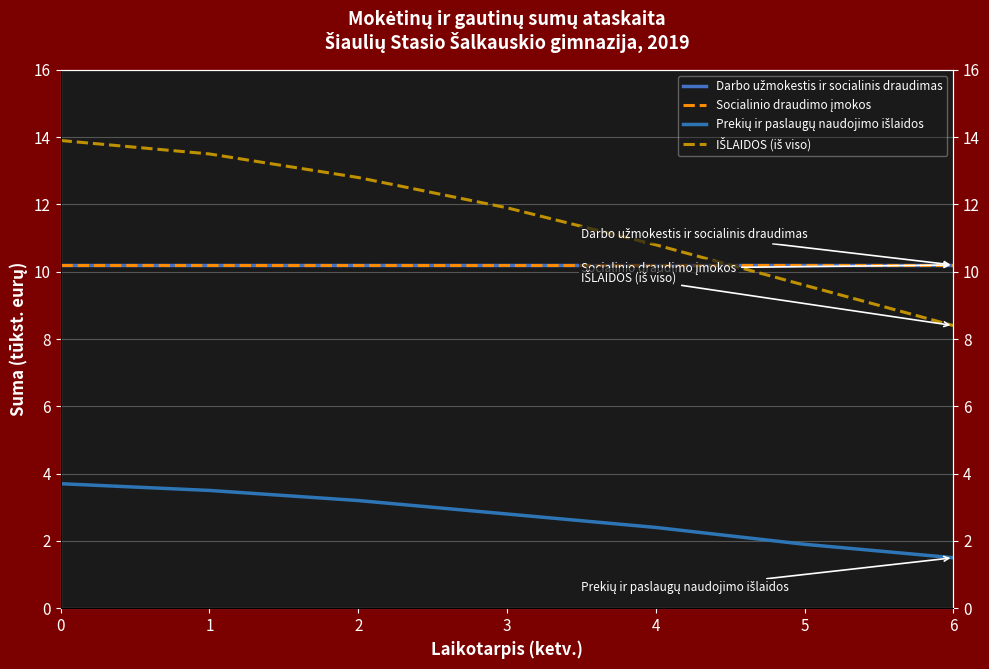

What is the highest value of the Socialinio draudimo įmokos series?

10.2